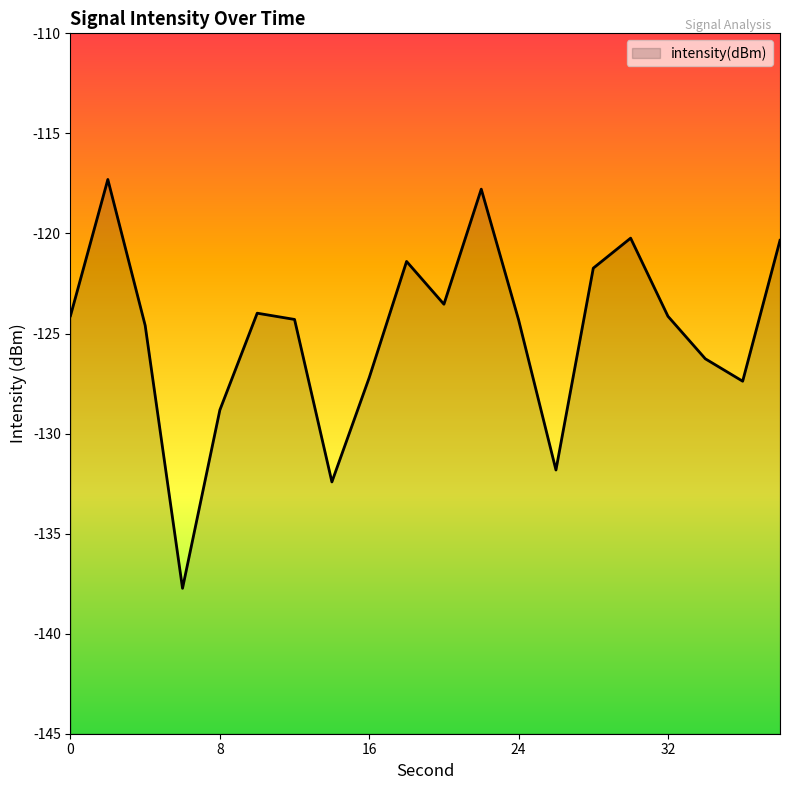

What is the value of the 2nd point from the left?

-117.3